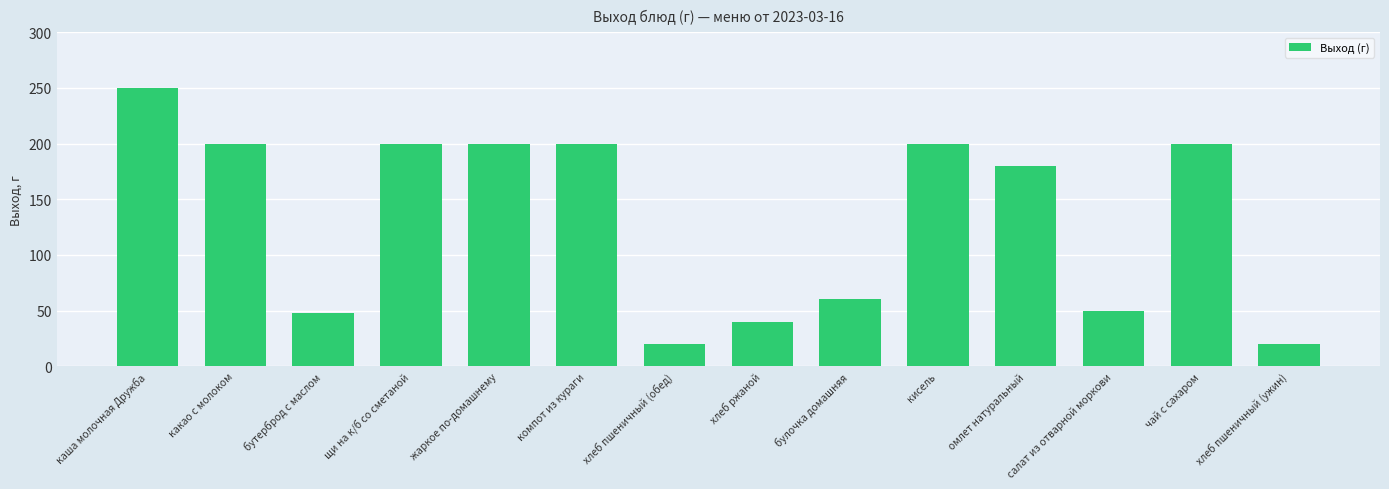

What is the difference between the second highest and second lowest values?

180